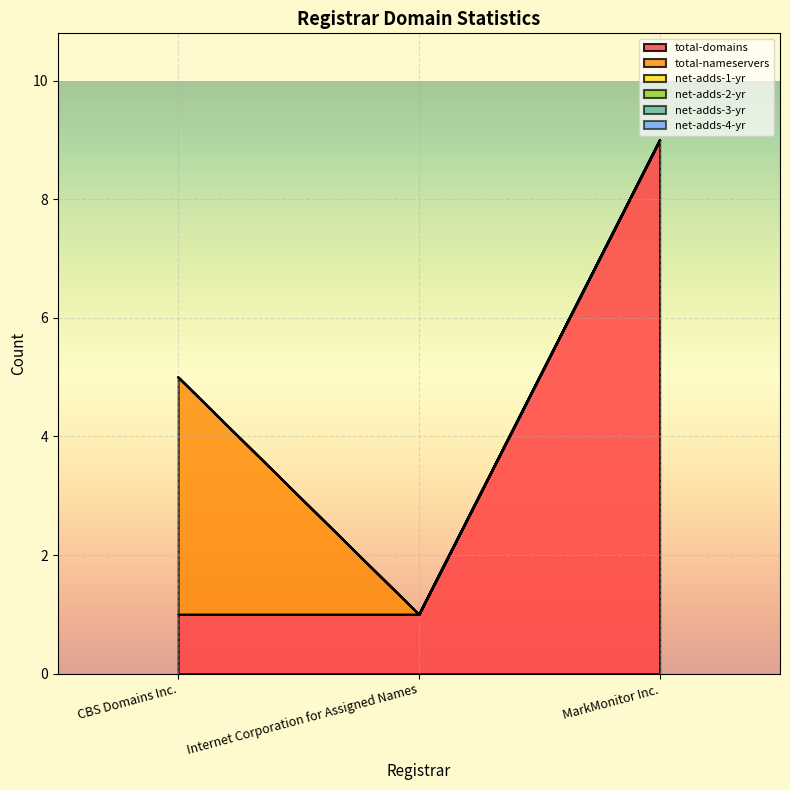

Where is net-adds-1-yr nearest to the value 0?

CBS Domains Inc.